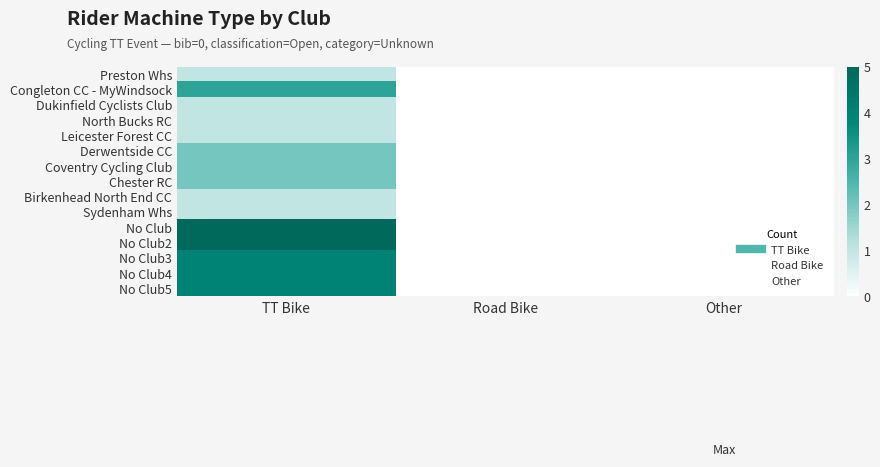

Reading left to right, extract all data points from this chart.

Preston Whs: TT Bike=1	Road Bike=0	Other=0
Congleton CC - MyWindsock: TT Bike=3	Road Bike=0	Other=0
Dukinfield Cyclists Club: TT Bike=1	Road Bike=0	Other=0
North Bucks RC: TT Bike=1	Road Bike=0	Other=0
Leicester Forest CC: TT Bike=1	Road Bike=0	Other=0
Derwentside CC: TT Bike=2	Road Bike=0	Other=0
Coventry Cycling Club: TT Bike=2	Road Bike=0	Other=0
Chester RC: TT Bike=2	Road Bike=0	Other=0
Birkenhead North End CC: TT Bike=1	Road Bike=0	Other=0
Sydenham Whs: TT Bike=1	Road Bike=0	Other=0
No Club: TT Bike=5	Road Bike=0	Other=0
No Club2: TT Bike=5	Road Bike=0	Other=0
No Club3: TT Bike=4	Road Bike=0	Other=0
No Club4: TT Bike=4	Road Bike=0	Other=0
No Club5: TT Bike=4	Road Bike=0	Other=0